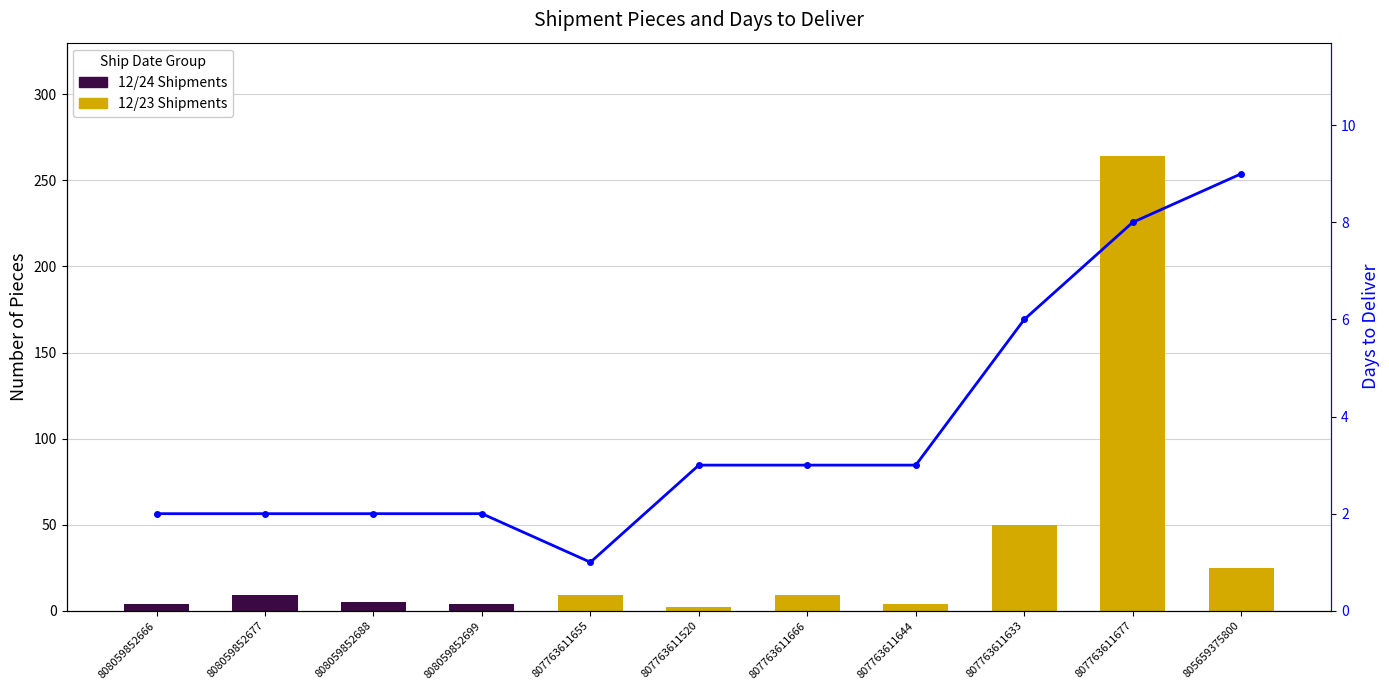

List the labels in order of value, largest first.

805659375800, 807763611677, 807763611633, 807763611520, 807763611666, 807763611644, 808059852666, 808059852677, 808059852688, 808059852699, 807763611655